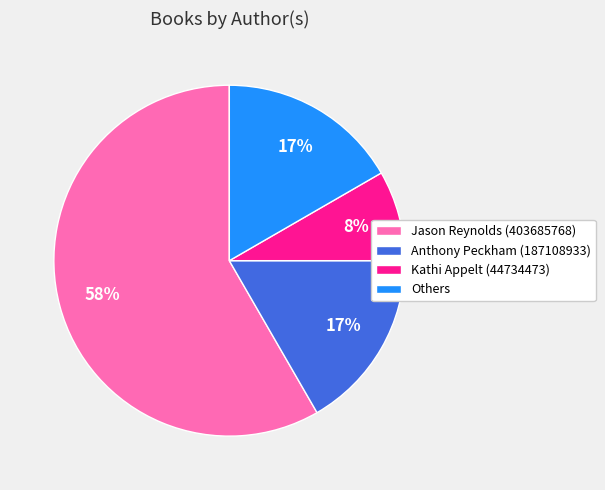

Does any single category account for the majority?

Yes